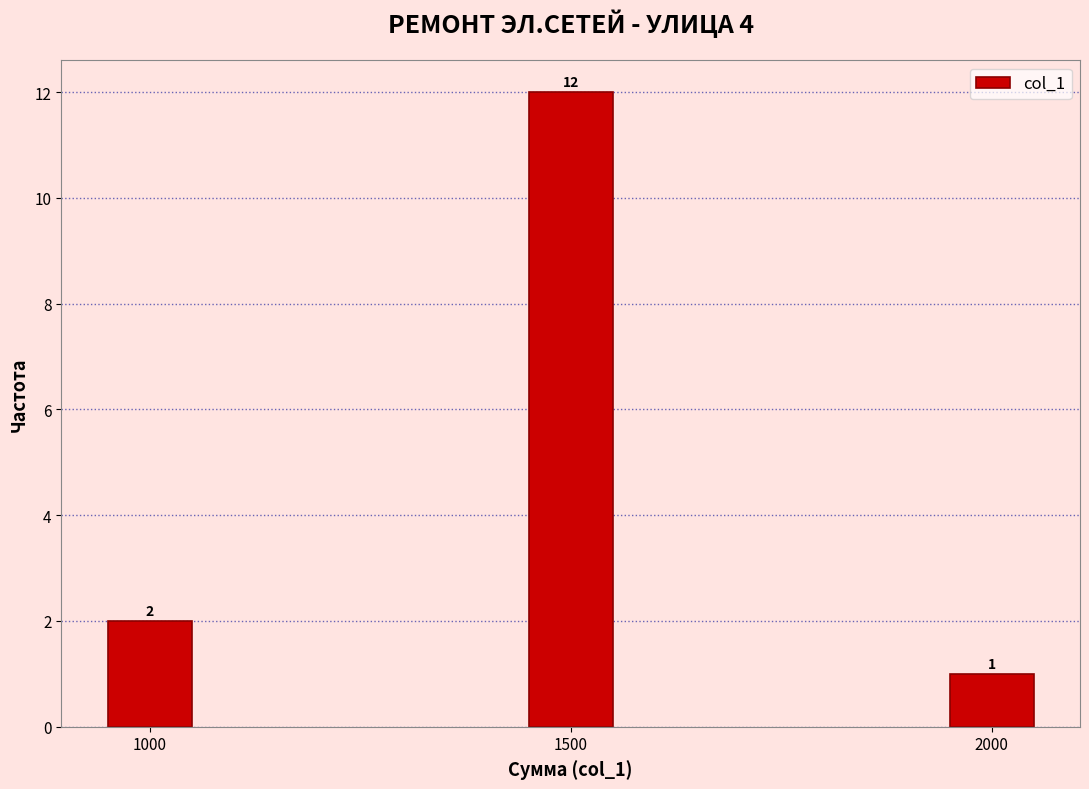

Reading left to right, transcribe all the data shown in this chart.

1000=2	1500=12	2000=1